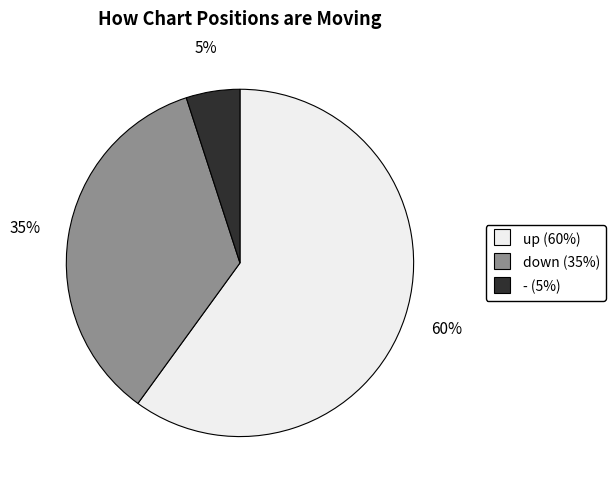

How many slices are in this pie chart?

3